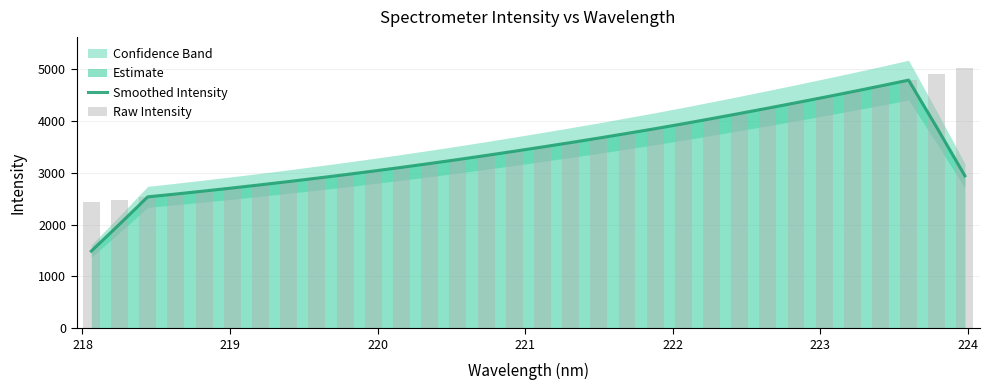

What is the minimum value for Smoothed Intensity?

1489.2